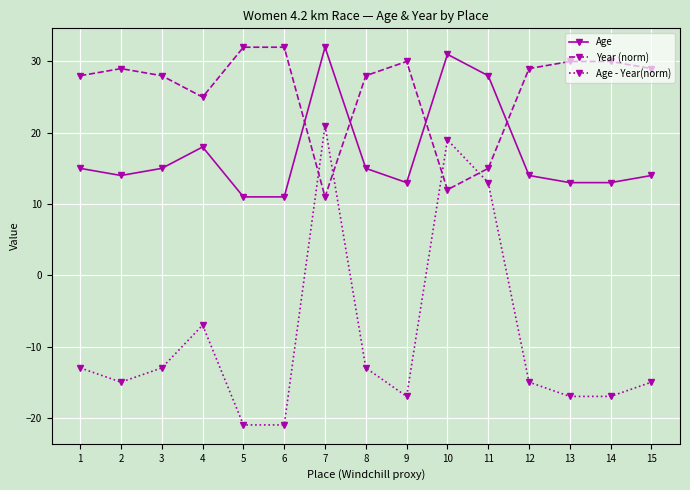

What is the smallest value displayed?

-21